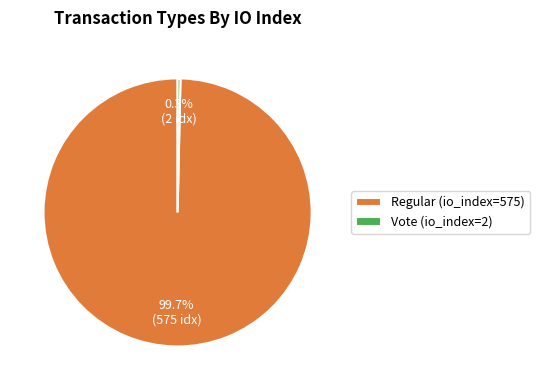

Rank the categories by value from lowest to highest.

Vote (io_index=2), Regular (io_index=575)